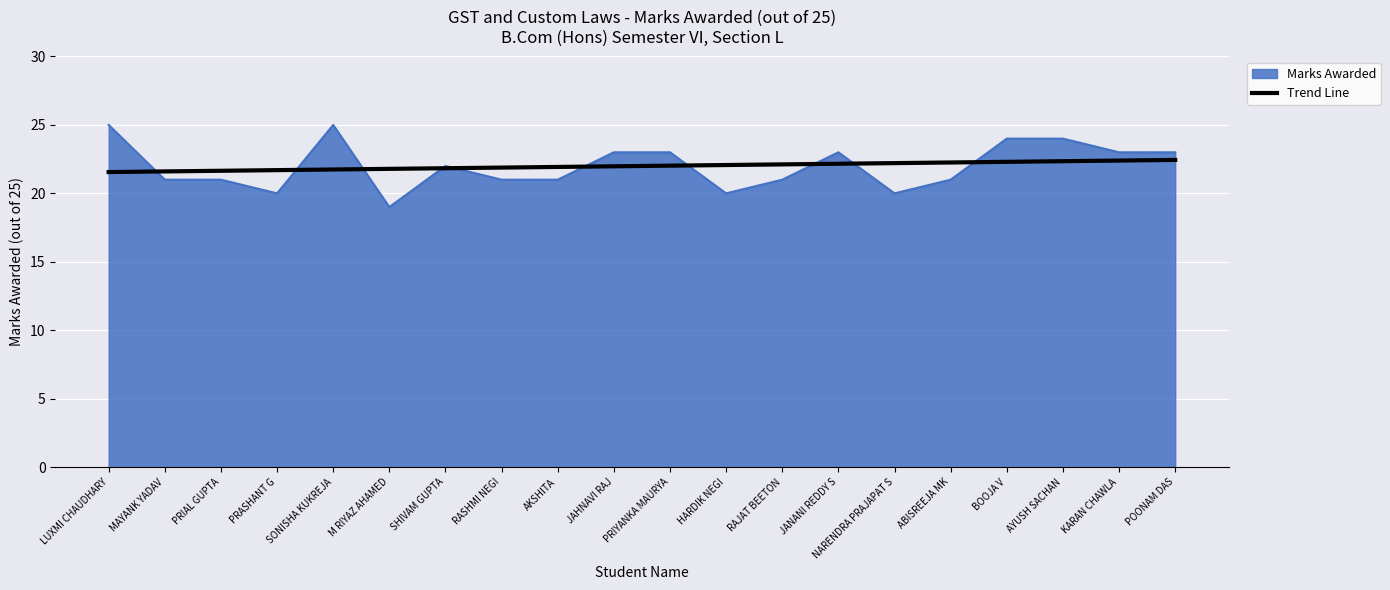

Count the number of categories in the chart.

20